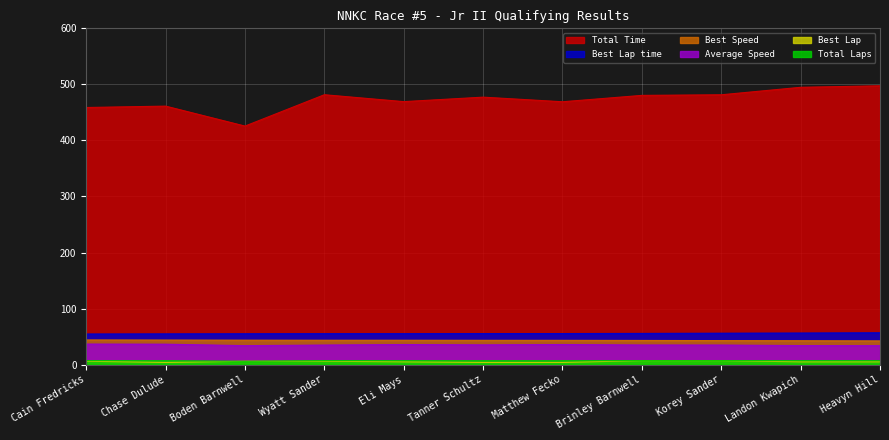

Where does the Total Time series first go above 477?

Wyatt Sander